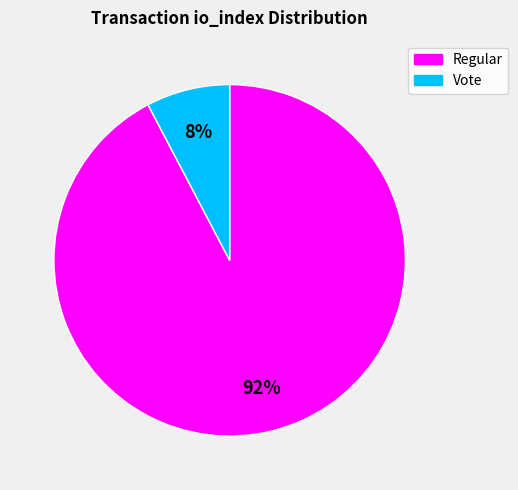

Which category accounts for the majority?

Regular